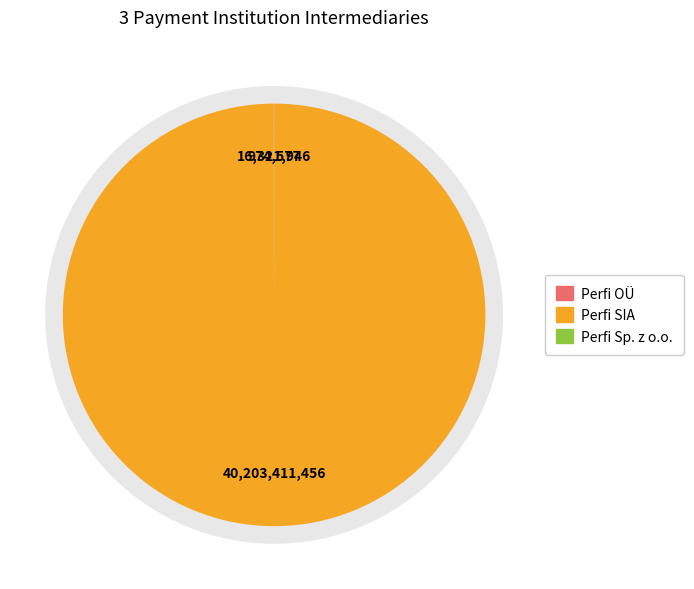

What is the total percentage of Perfi SIA and Perfi OÜ?

100.0%